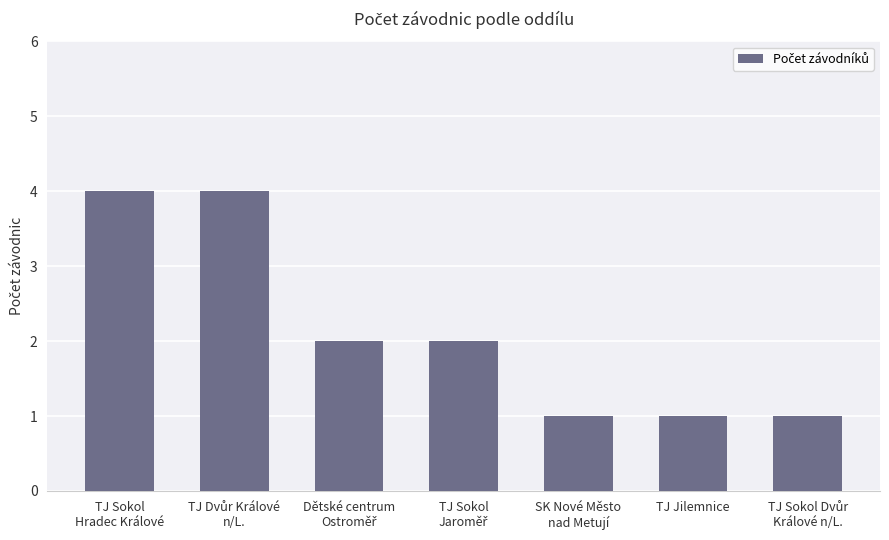

Count the number of data series in this chart.

1